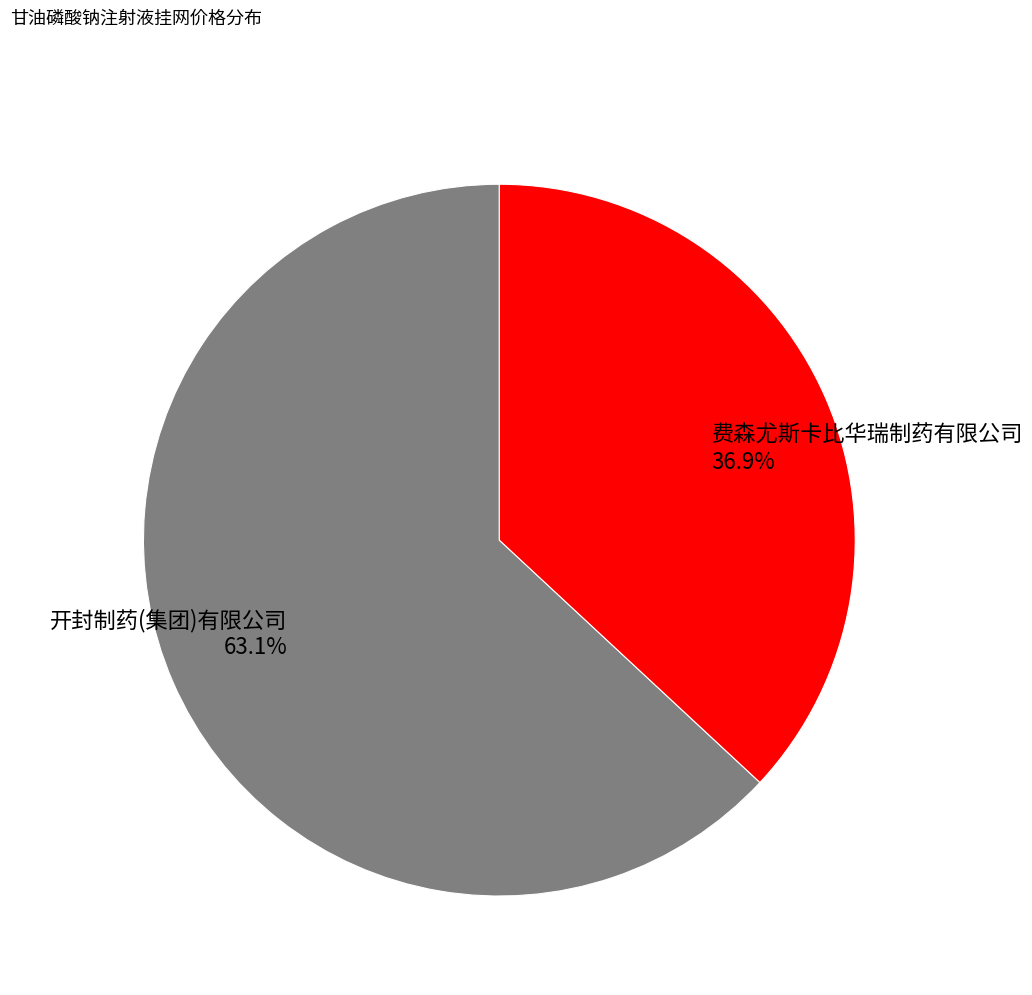

Does any single category account for the majority?

Yes